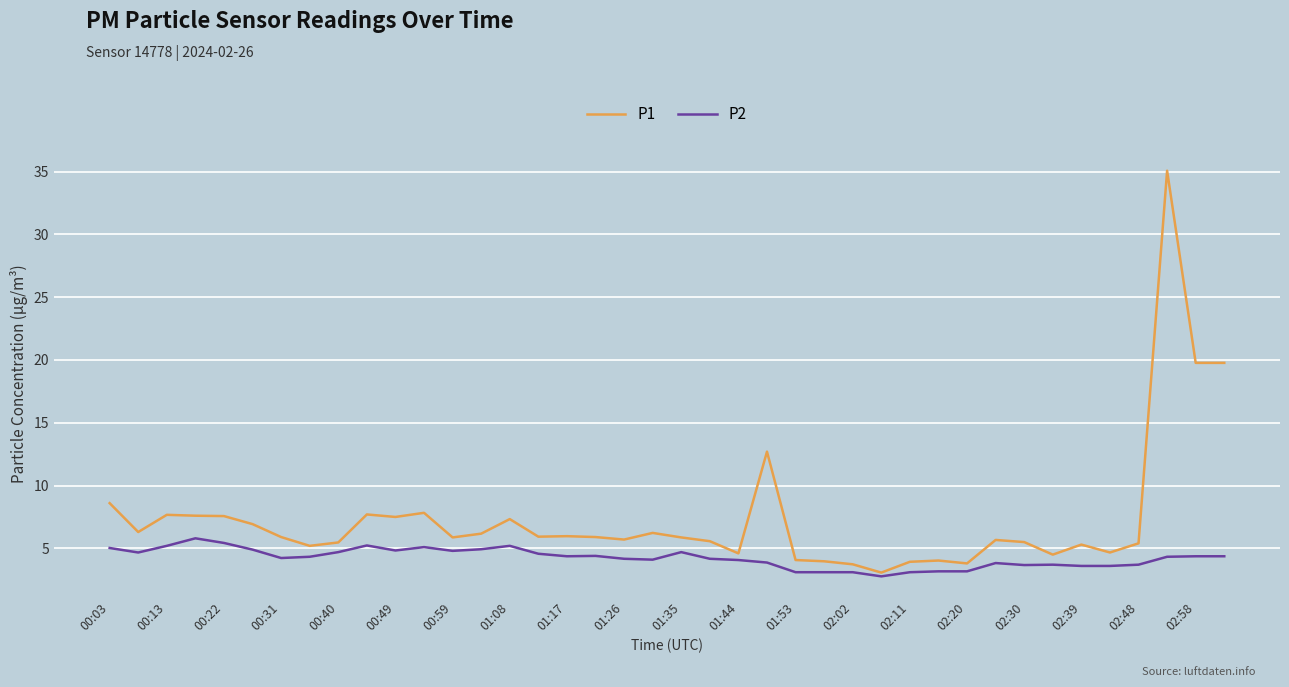

What is the sum of all P2 values?

169.5